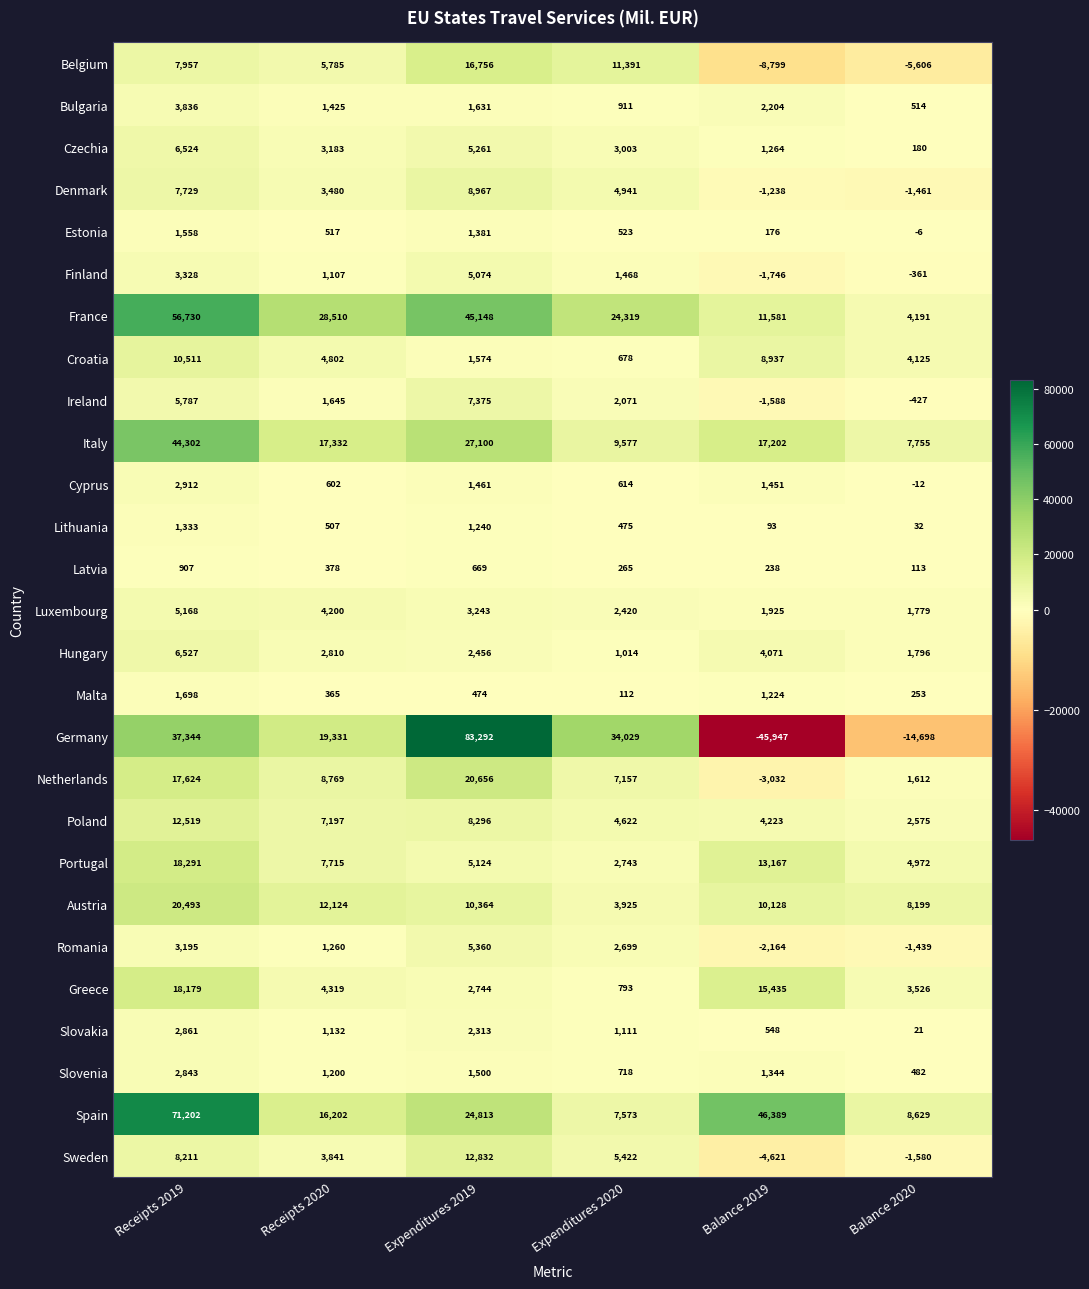

What is the total value across all series at Expenditures 2020?

134574